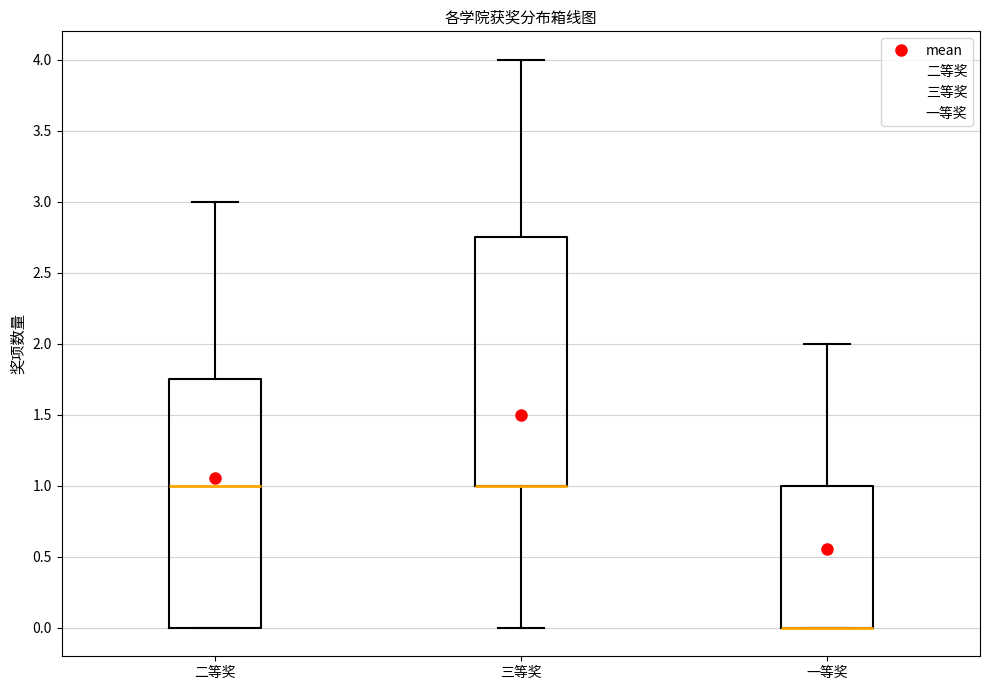

Reading left to right, transcribe this box plot: for each box, give where its median line is, the range the box spans, and where its two whiskers end, as read against the y-axis. The values are not printed on the chart, so give them approximately, as read against the axis.

二等奖: median 1.00, box 0.00 to 1.75, whiskers 0.00 to 3.00
三等奖: median 1.00 (drawn on the box's lower edge), box 1.00 to 2.75, whiskers 0.00 to 4.00
一等奖: median 0.00 (drawn on the box's lower edge), box 0.00 to 1.00, whiskers 0.00 to 2.00